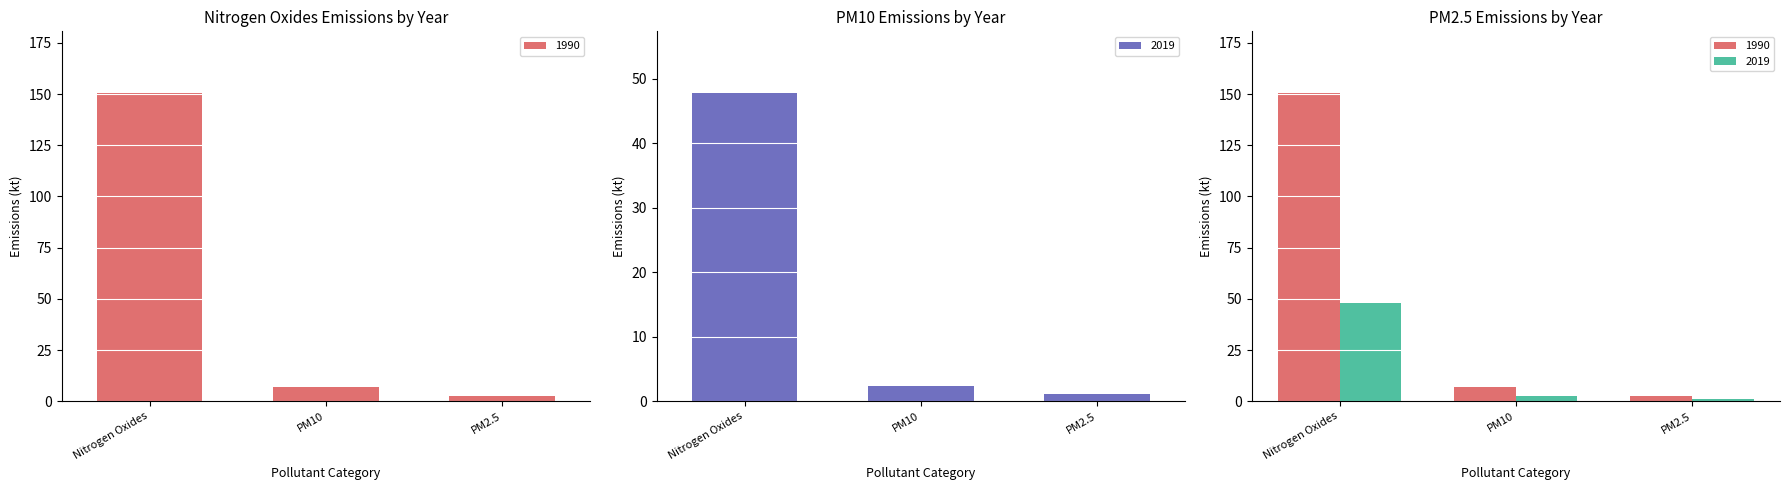

True or false: 1990 has a value of 7.0 at PM10.

True